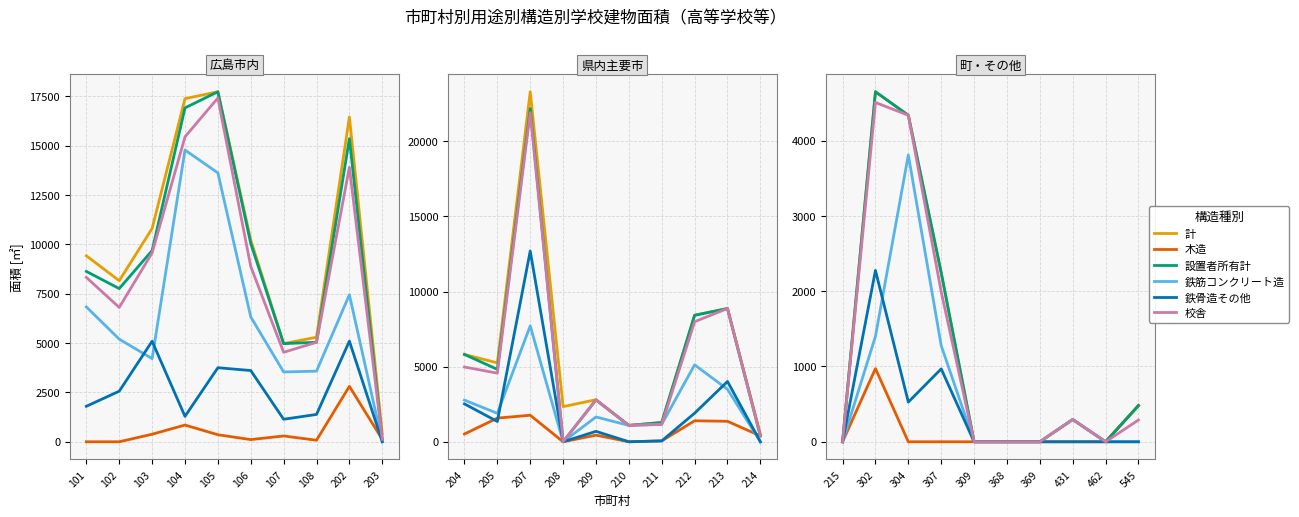

Does the chart display data point markers on the line(s)?

No